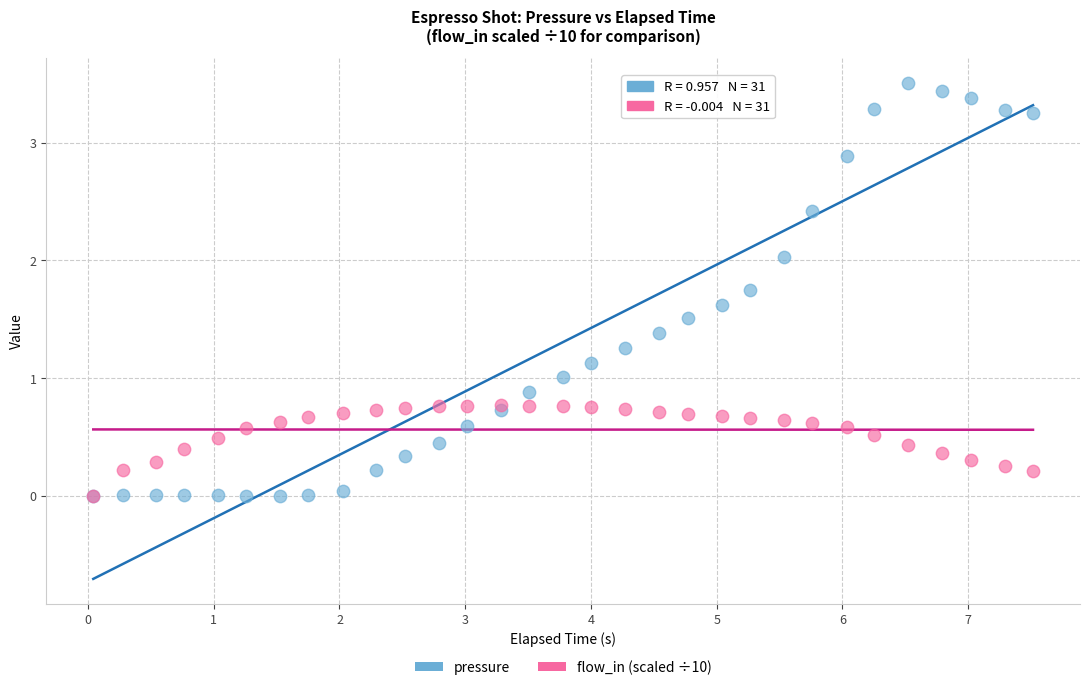

What are all the series names shown in the legend?

pressure, flow_in (scaled ÷10)